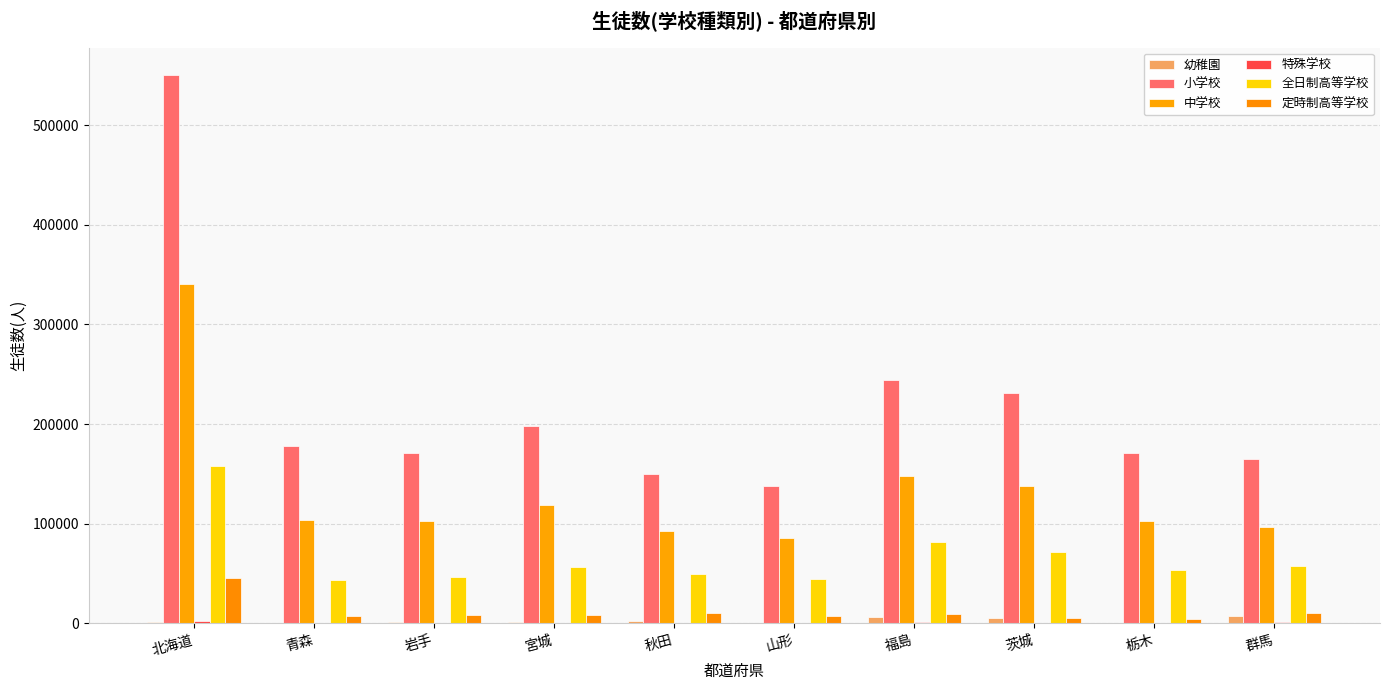

At 青森, list the series in order from largest to smallest.

小学校, 中学校, 全日制高等学校, 定時制高等学校, 特殊学校, 幼稚園